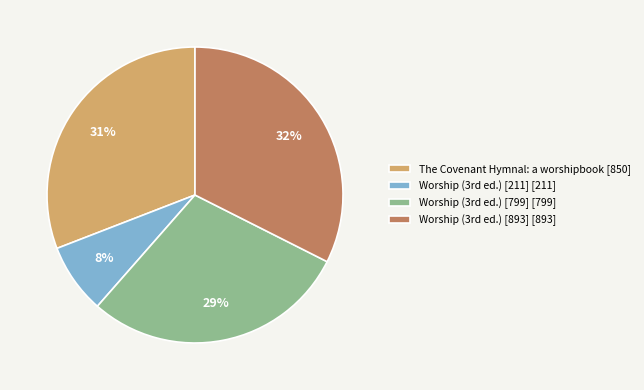

What percentage is the The Covenant Hymnal: a worshipbook slice, to the nearest percent?

31%